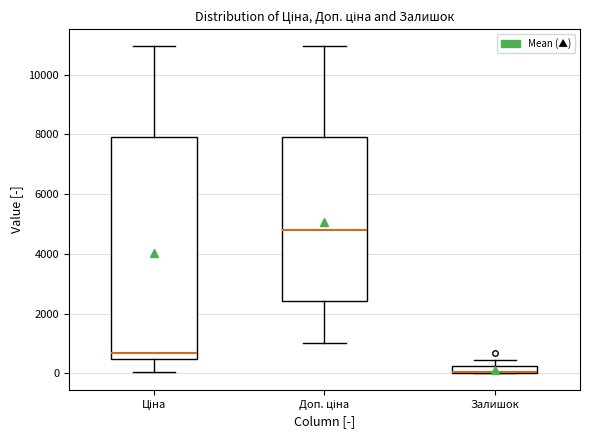

Where is the lower edge of the box for Доп. ціна on the y-axis? The values are not printed on the chart, so give them approximately, as read against the axis.

2400